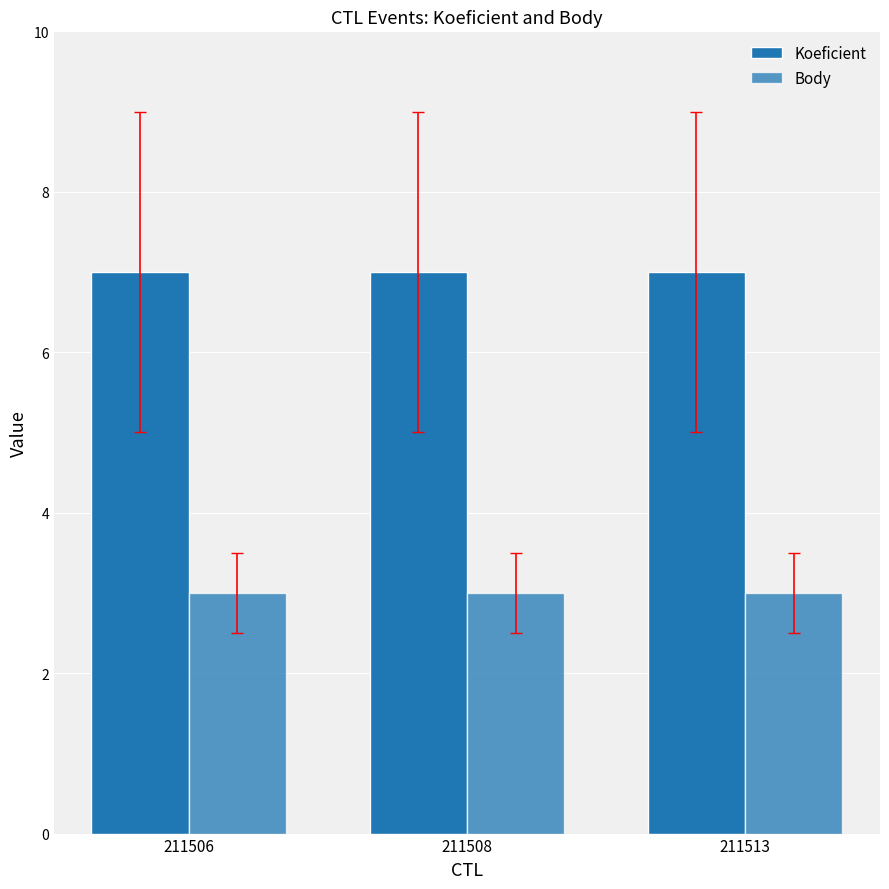

What is the total value across all series at 211506?

10